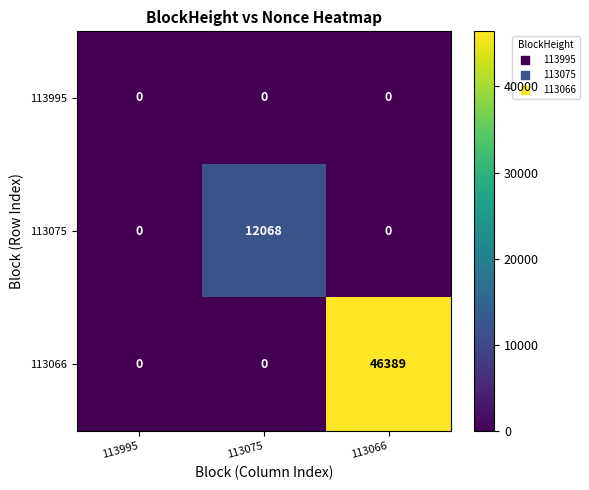

Between 113075 and 113066, which series saw the biggest shift?

113066